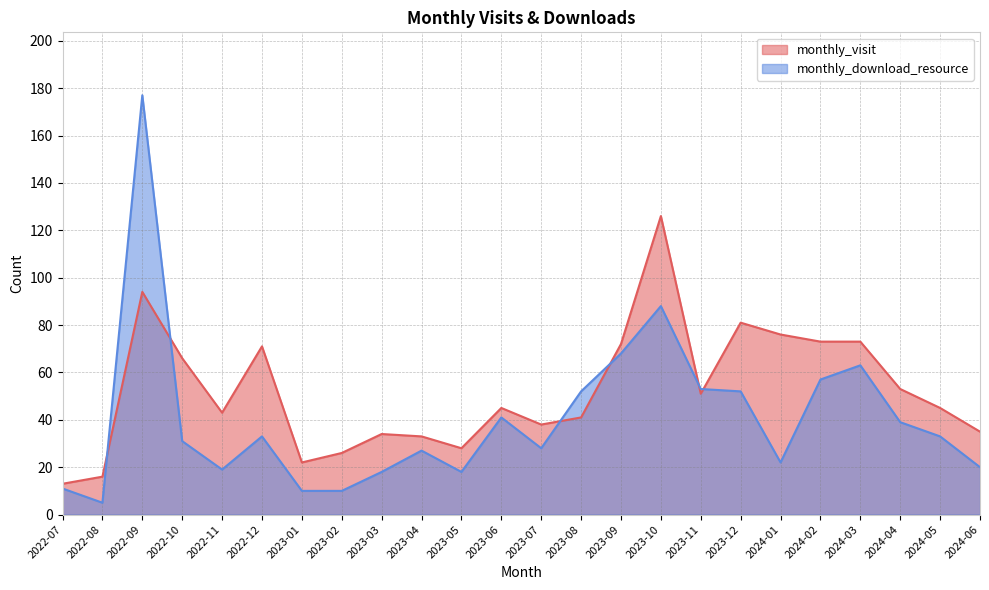

Where is the first local minimum for monthly_visit?

2022-11